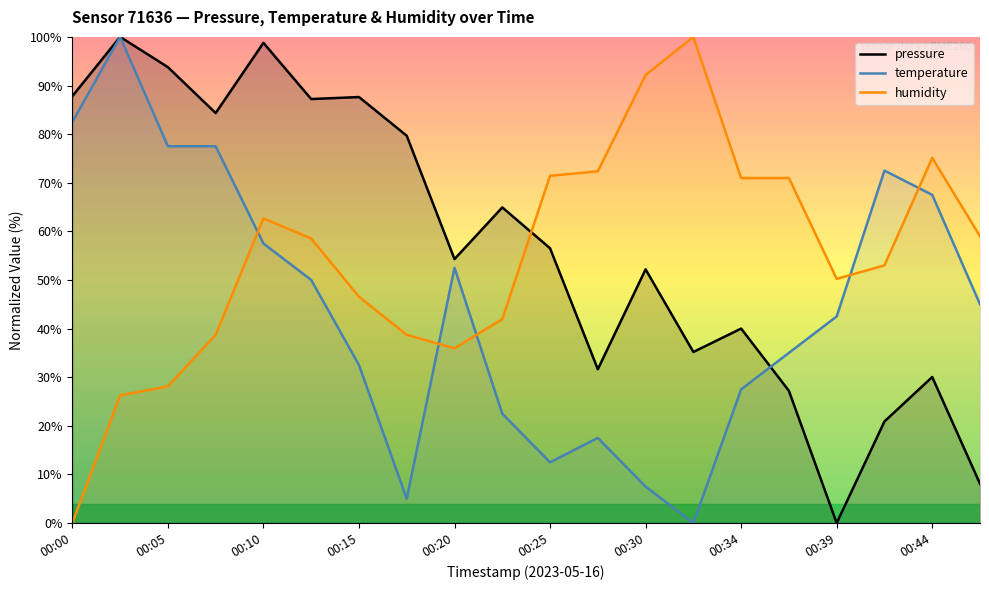

The value of temperature at 00:34 is 27.5. True or false?

True